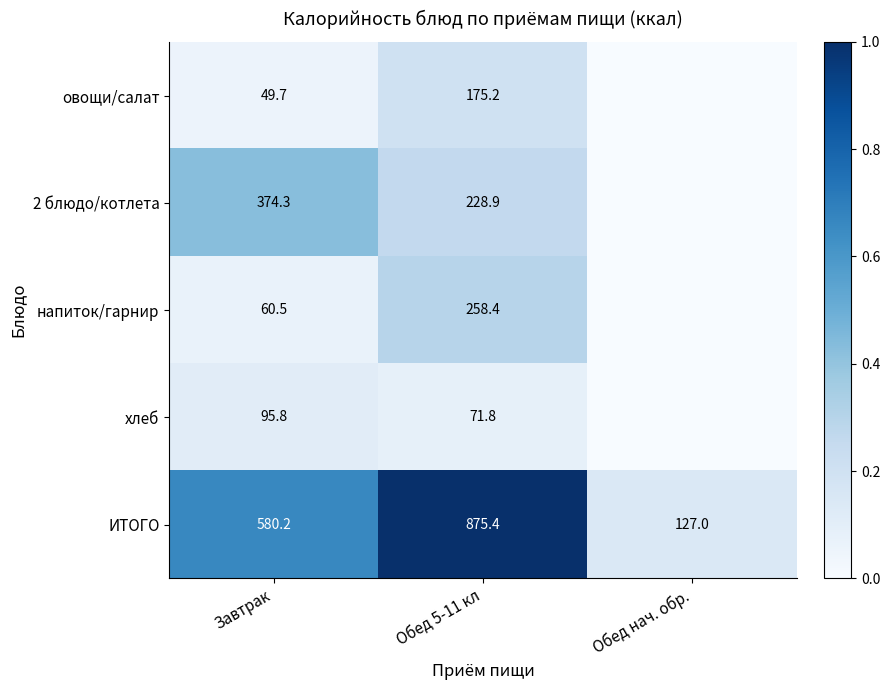

How many data points does each series have?

3